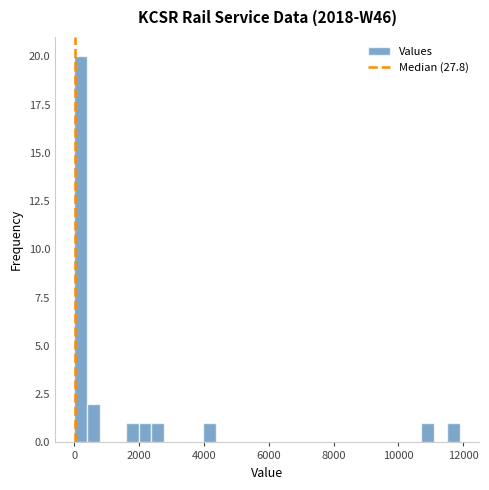

Around what value on the x-axis is the tallest bar? Give the approximate position of its centre, as read against the axis.

200